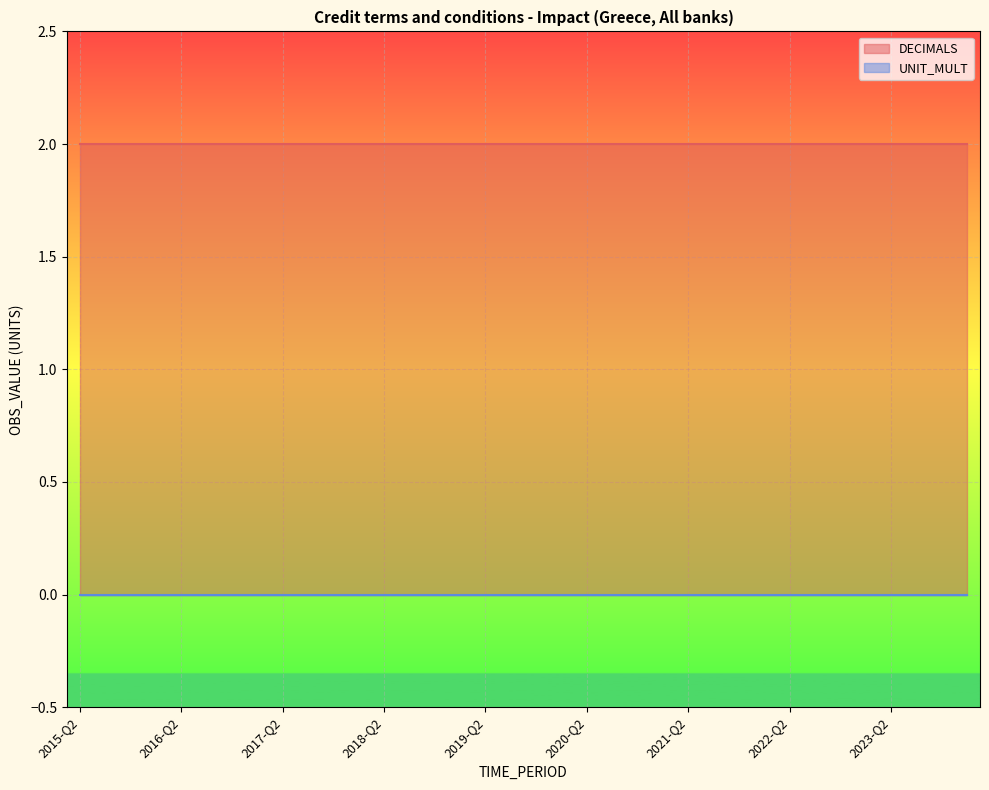

True or false: DECIMALS and UNIT_MULT intersect in this chart.

False